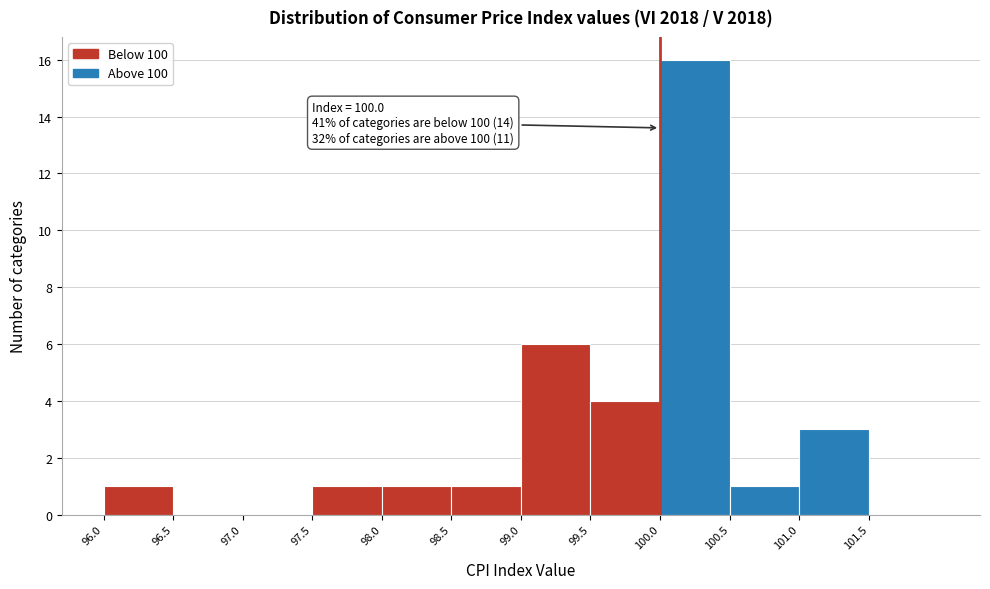

Which range on the x-axis has the tallest bar?

100.0 to 100.5